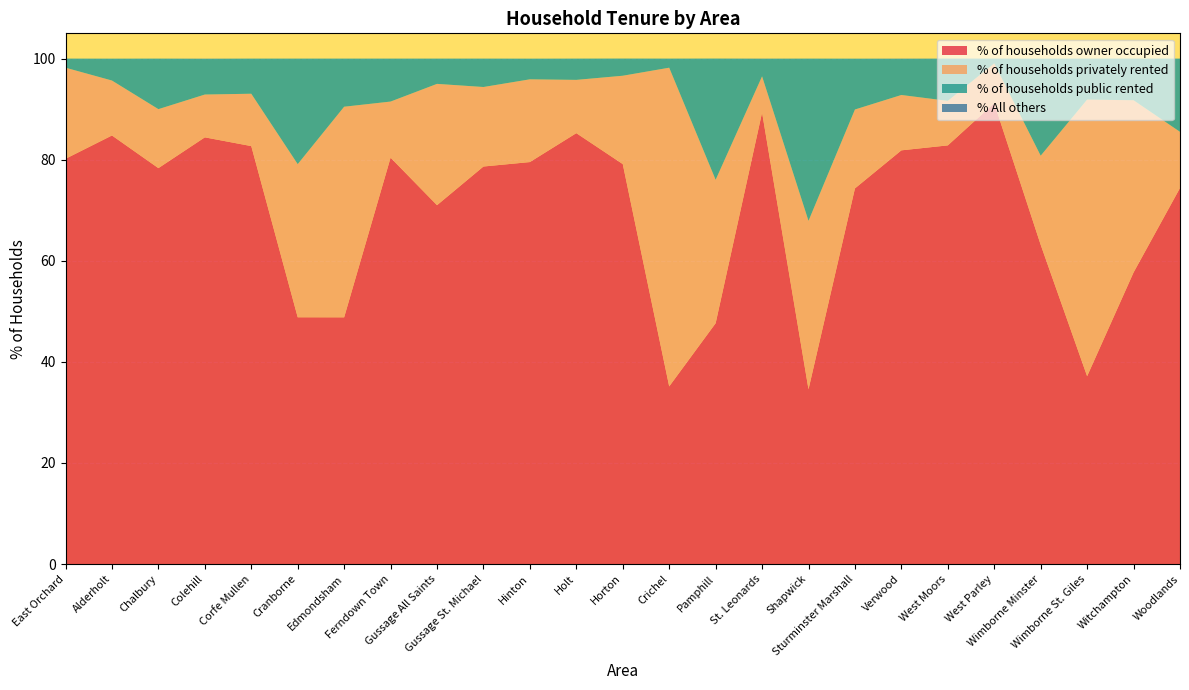

Reading right to left, list all the values displayed in this chart.

% of households owner occupied: 74.4	57.7	37.2	63.2	91.2	82.8	81.8	74.3	34.6	89.3	47.6	35.1	79.1	85.2	79.5	78.7	71.0	80.4	48.8	48.8	82.7	84.4	78.3	84.8	80.2
% of households privately rented: 11.1	34.1	54.7	17.6	7.9	8.8	10.9	15.6	33.3	7.2	28.4	63.1	17.5	10.5	16.4	15.7	24.0	11.1	41.7	30.3	10.4	8.5	11.7	10.9	18.0
% of households public rented: 14.5	8.2	8.1	19.2	0.9	8.4	7.2	10.1	32.1	3.5	24.0	1.8	3.4	4.2	4.1	5.6	5.0	8.5	9.5	20.9	7.0	7.1	10.0	4.3	1.8
% All others: 0.0	0.0	0.0	0.0	0.0	0.0	0.0	0.0	0.0	0.0	0.0	0.0	0.0	0.0	0.0	0.0	0.0	0.0	0.0	0.0	0.0	0.0	0.0	0.0	0.0